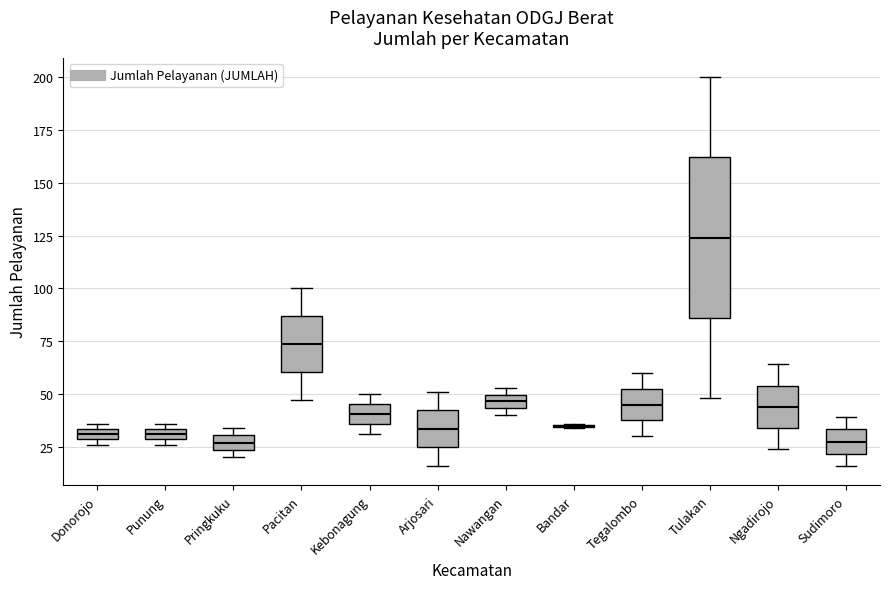

Comparing the boxes themselves (not the whiskers), which one is the tallest?

Tulakan